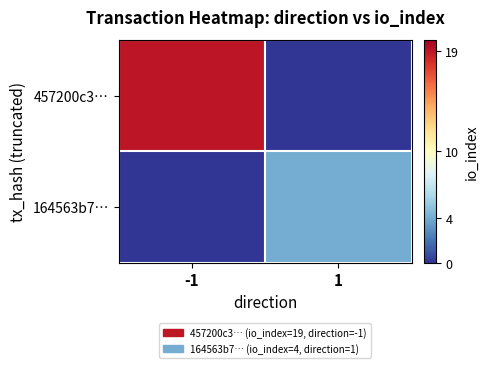

Which series has the largest total across all categories?

457200c3…